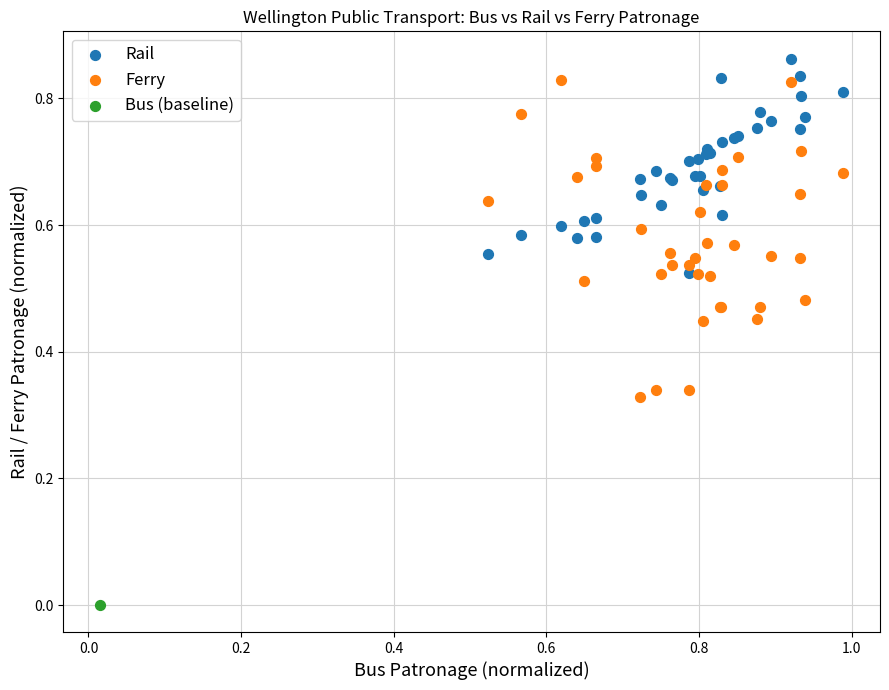

What are all the series names shown in the legend?

Rail, Ferry, Bus (baseline)